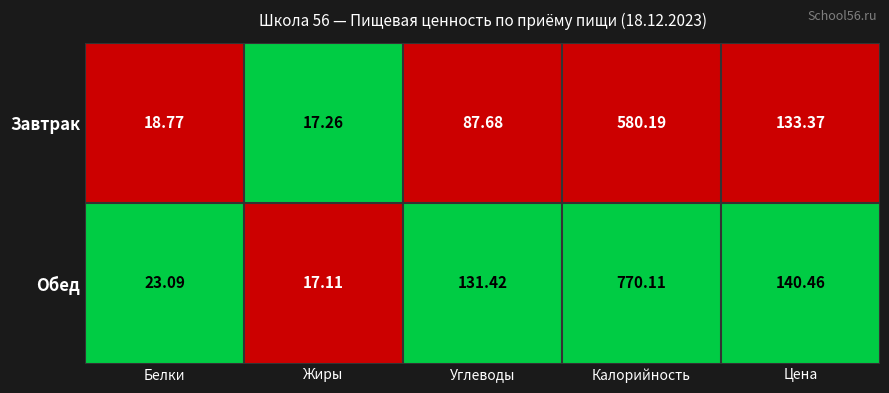

List the series in order of their overall mean, highest first.

Обед, Завтрак